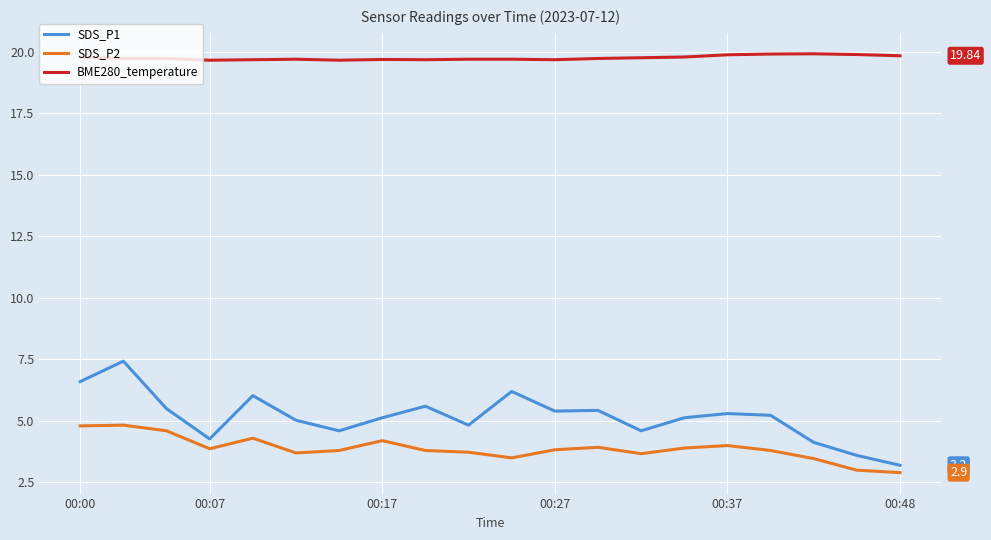

Which series has the largest total across all categories?

BME280_temperature